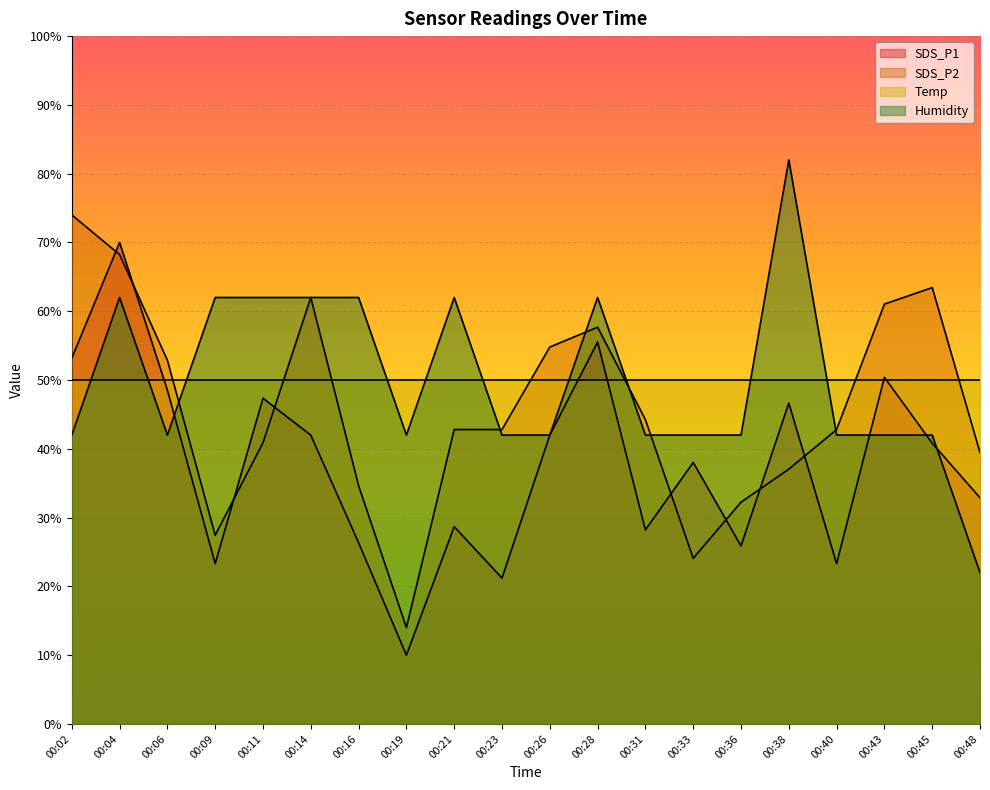

In SDS_P2, how many points are lower than both neighbors (excluding endpoints)?

3